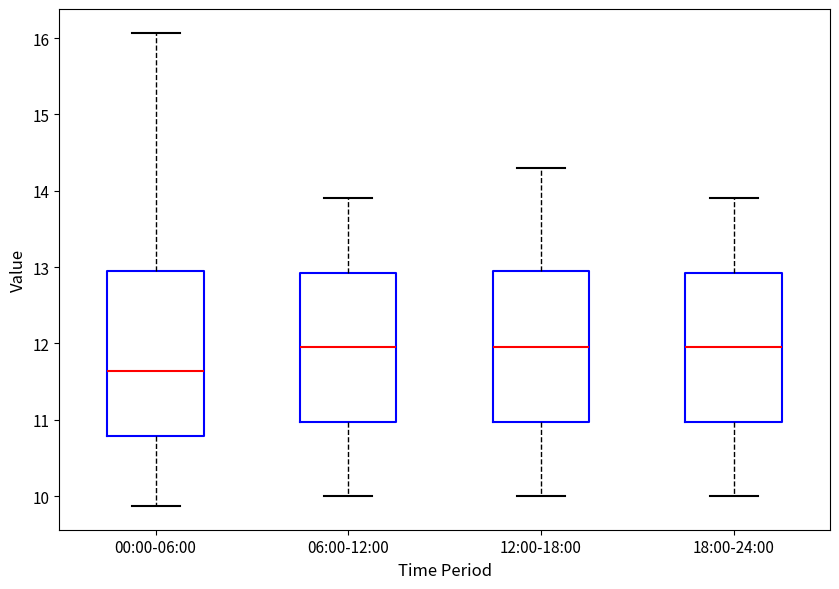

Where does the median line of the box for 06:00-12:00 sit on the y-axis? The values are not printed on the chart, so give them approximately, as read against the axis.

12.0